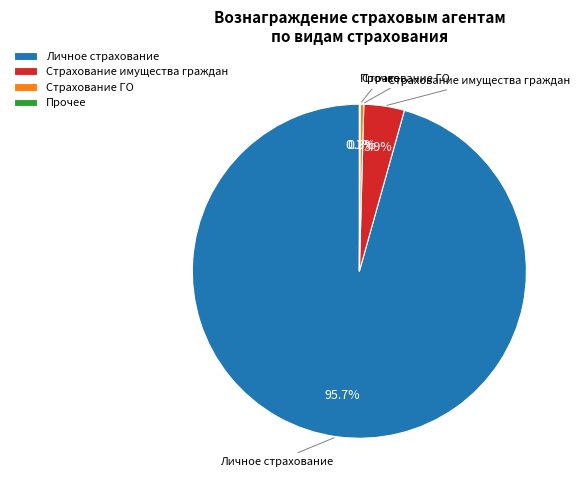

Between Страхование ГО and Личное страхование, which is larger?

Личное страхование